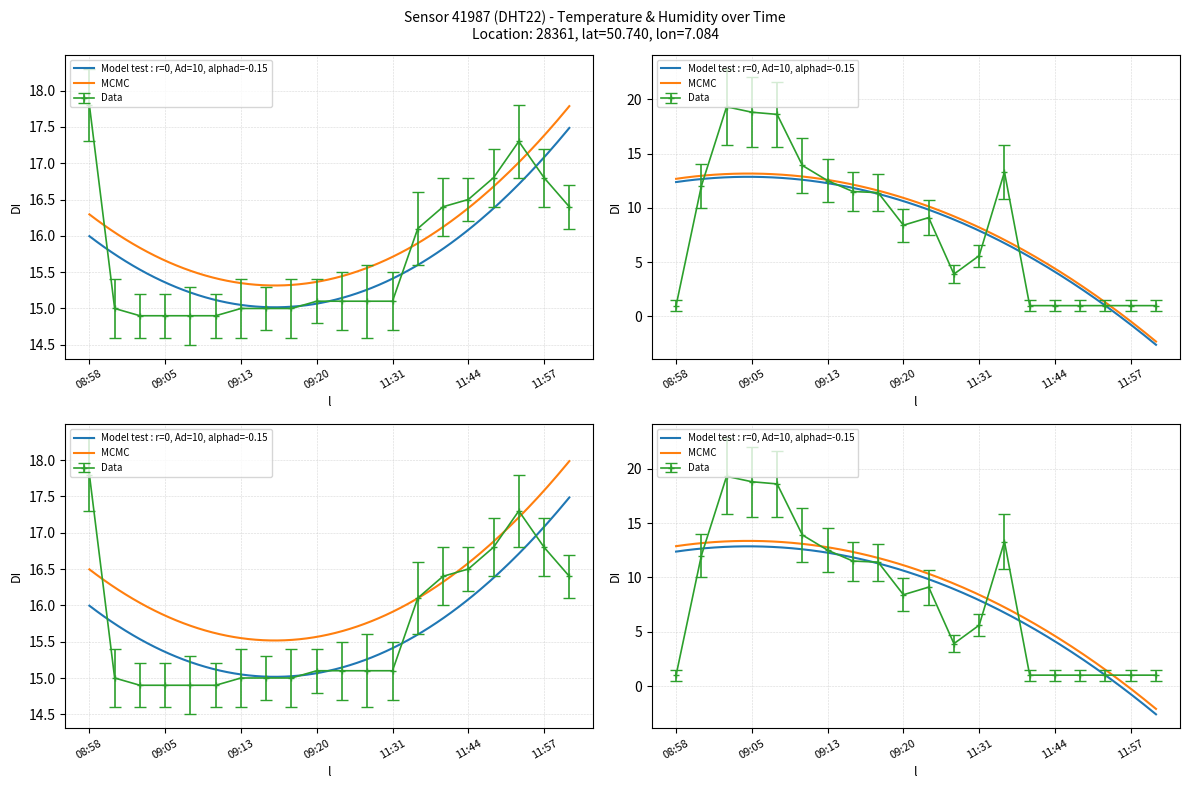

Reading right to left, what are all the values shown in this chart?

temperature: 12:00=16.4	11:57=16.8	11:52=17.3	11:47=16.8	11:44=16.5	11:41=16.4	11:34=16.1	11:31=15.1	09:25=15.1	09:23=15.1	09:20=15.1	09:18=15.0	09:15=15.0	09:13=15.0	09:10=14.9	09:08=14.9	09:05=14.9	09:03=14.9	09:01=15.0	08:58=17.8
humidity: 12:00=1.0	11:57=1.0	11:52=1.0	11:47=1.0	11:44=1.0	11:41=1.0	11:34=13.3	11:31=5.6	09:25=3.9	09:23=9.1	09:20=8.4	09:18=11.4	09:15=11.5	09:13=12.5	09:10=13.9	09:08=18.6	09:05=18.8	09:03=19.3	09:01=12.0	08:58=1.0